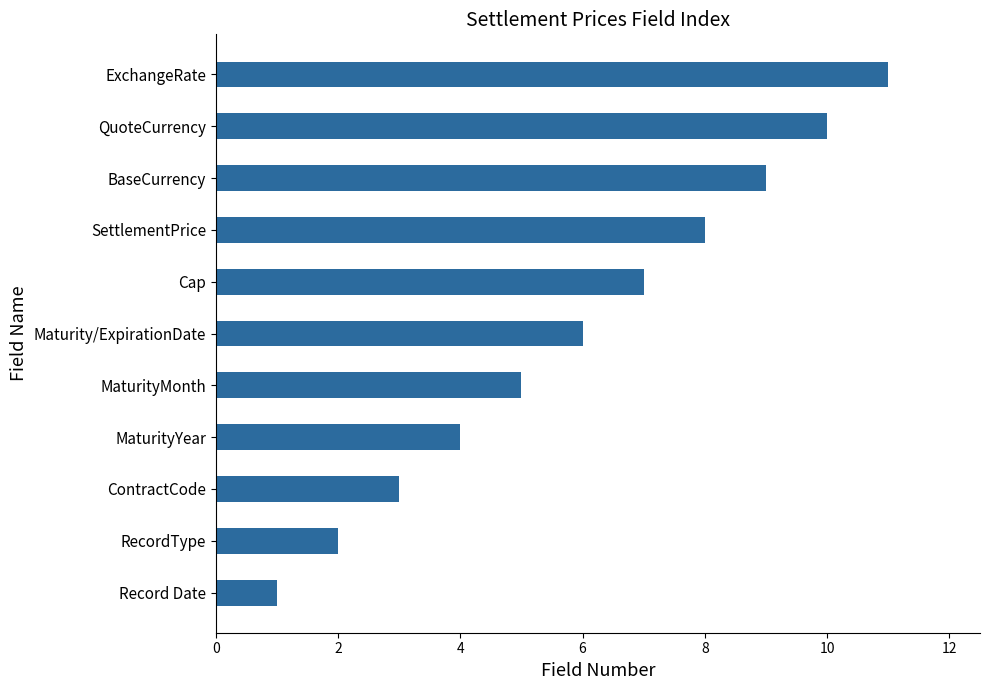

At which label is the value closest to 6?

Maturity/ExpirationDate